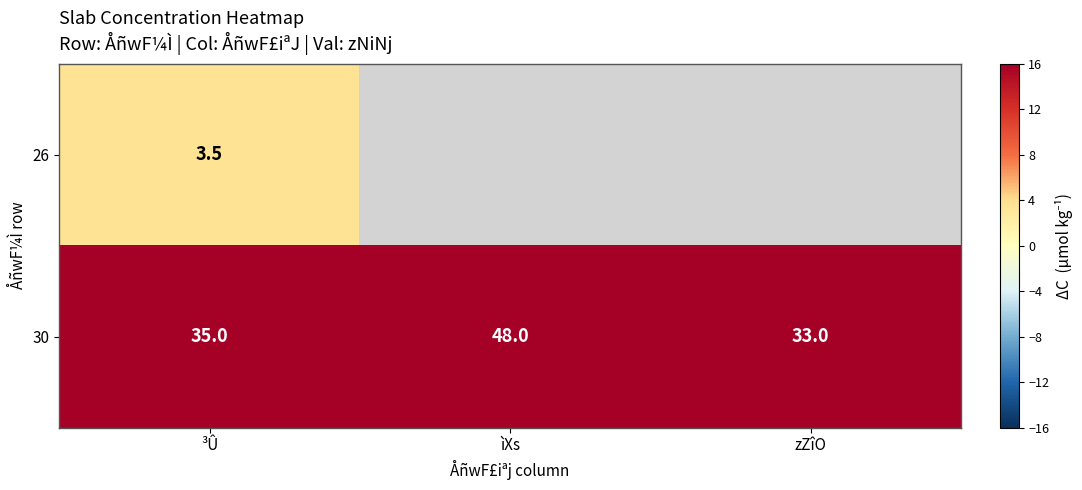

At which label does 30 reach its minimum?

zZîO